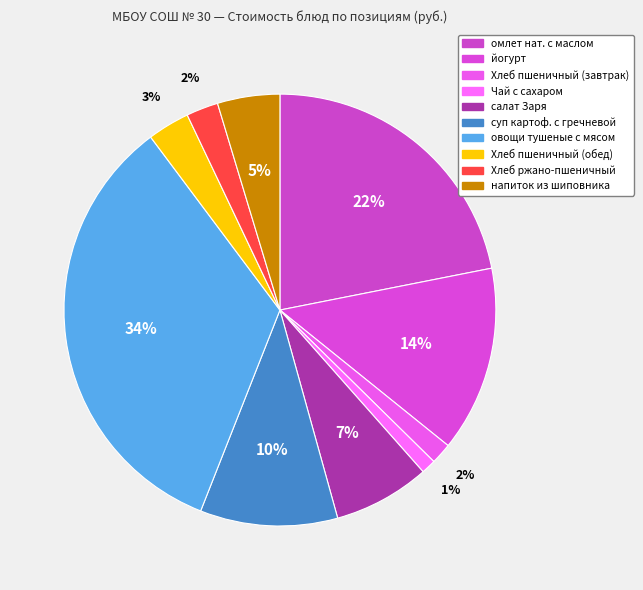

Is the sum of суп картоф. с гречневой and Хлеб ржано-пшеничный greater than half?

No